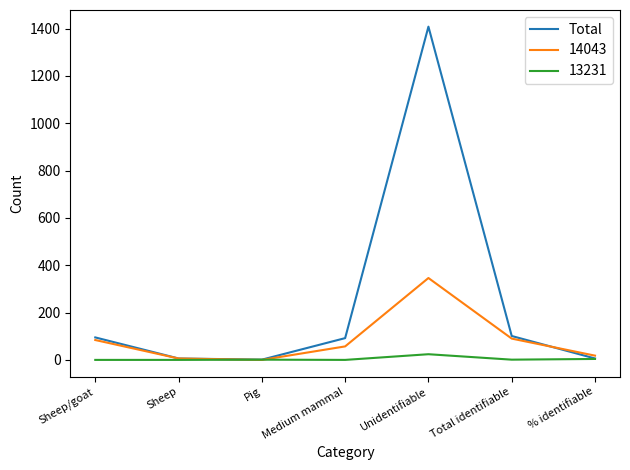

At which label is Total closest to 704?

Total identifiable